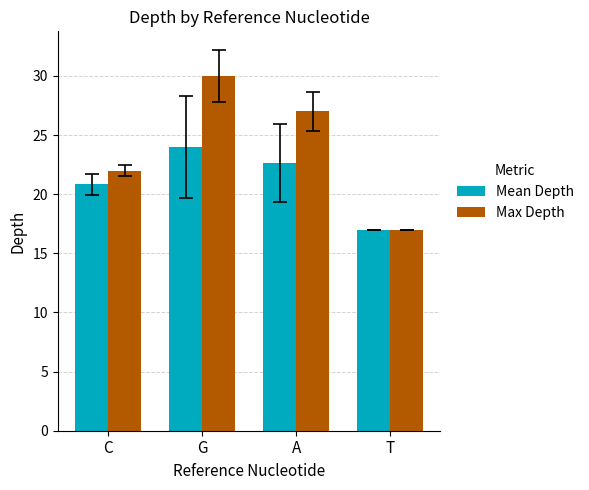

At which label does Max Depth reach its minimum?

T